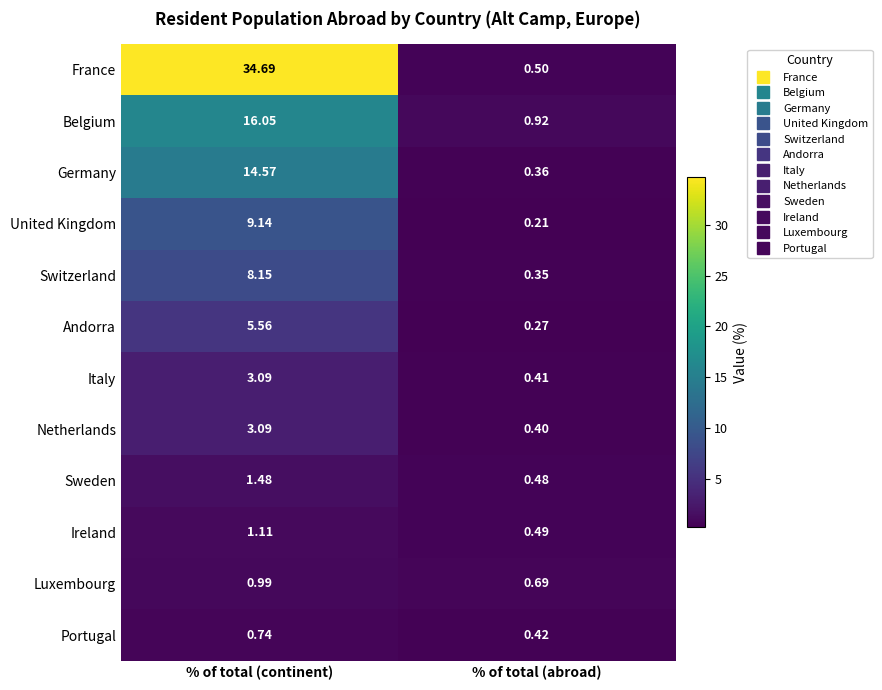

Which category has the lowest value across all series?

% of total (abroad)